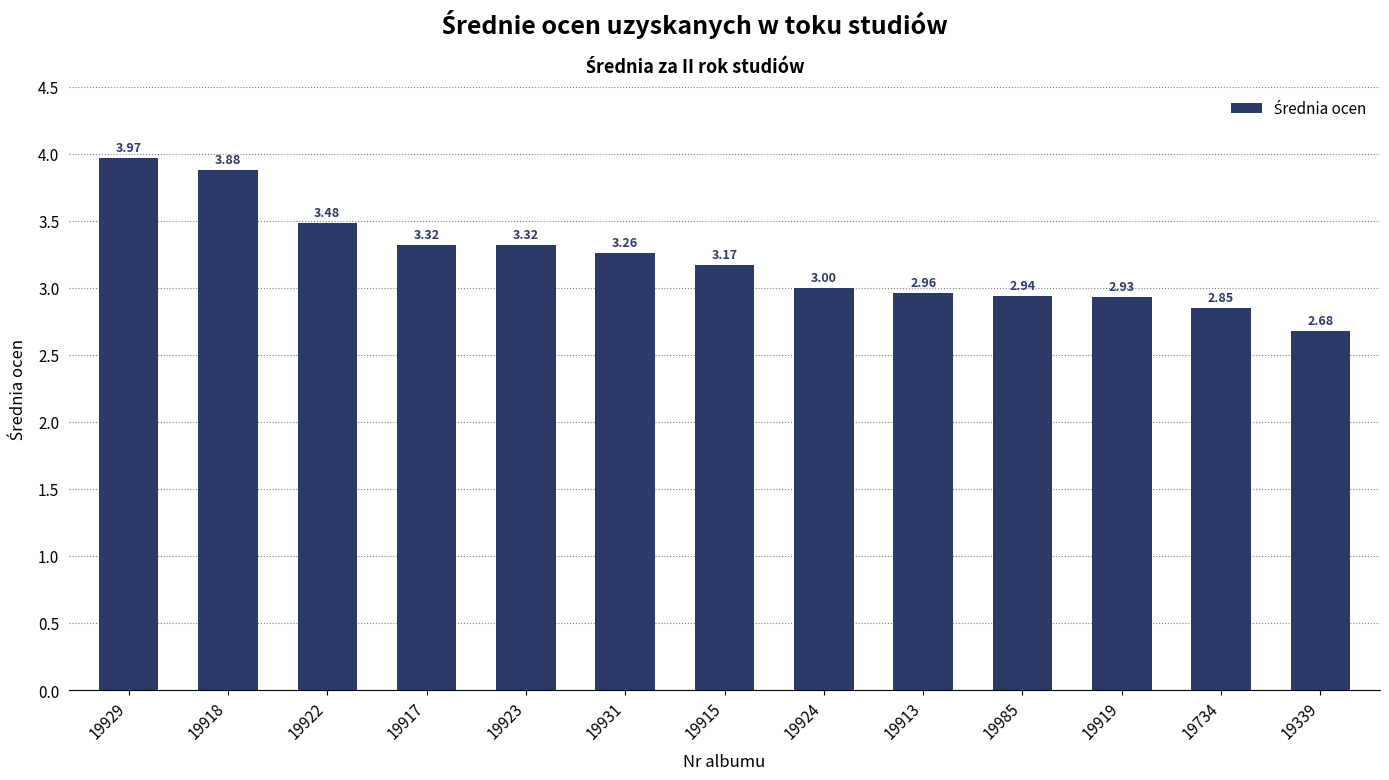

What is the label of the 5th bar from the right?

19913